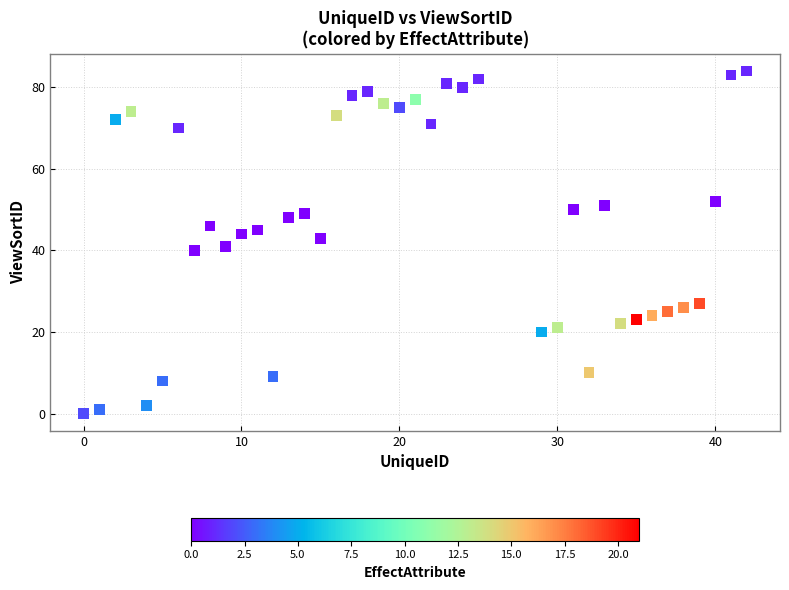

What is the range of X values (max minus min)?

42